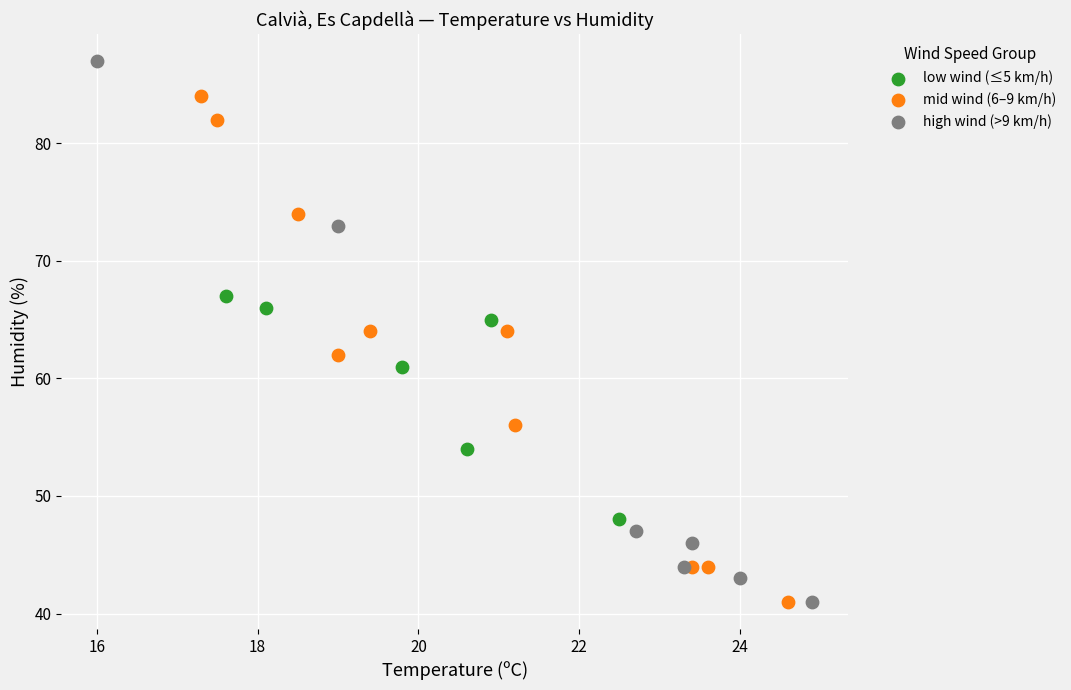

Which series has the widest spread of Y values?

high wind (>9 km/h)